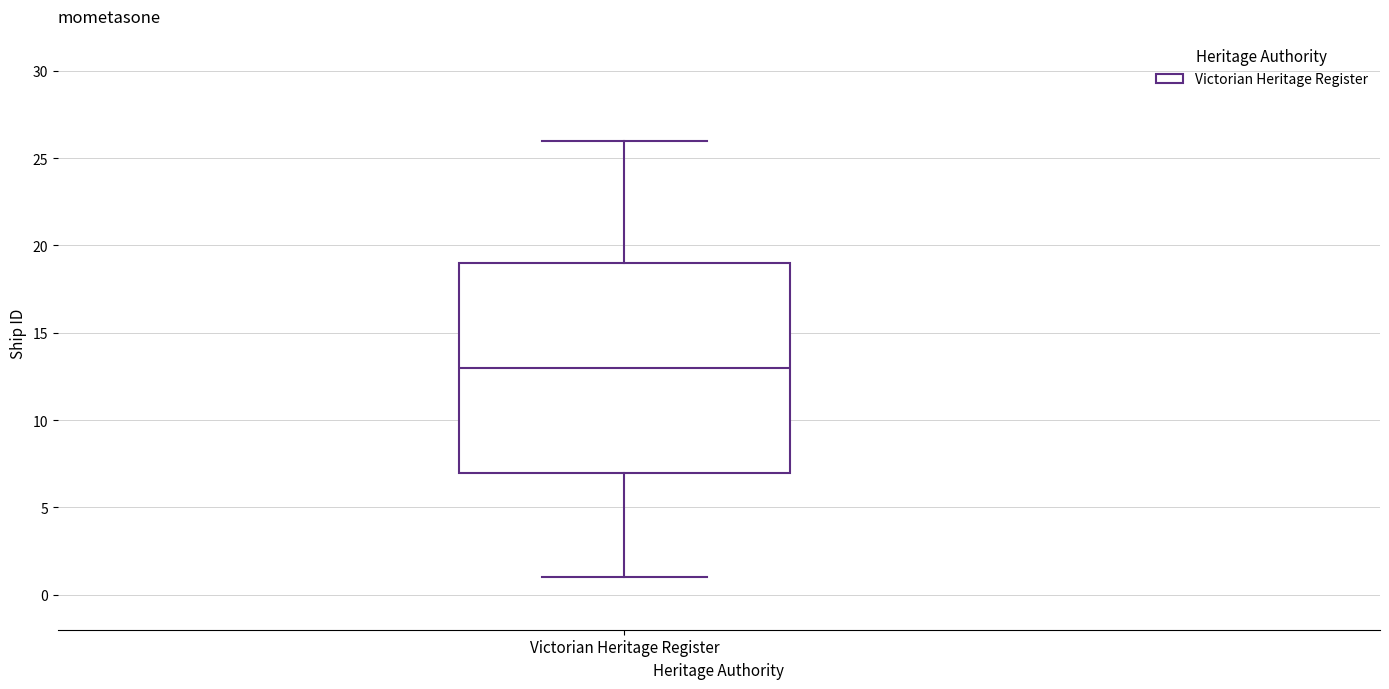

Read this box plot against the y-axis: the position of the median line, the range covered by the box, and the ends of both whiskers. The values are not printed on the chart, so give them approximately, as read against the axis.

median 13, box 7 to 19, whiskers 1 to 26